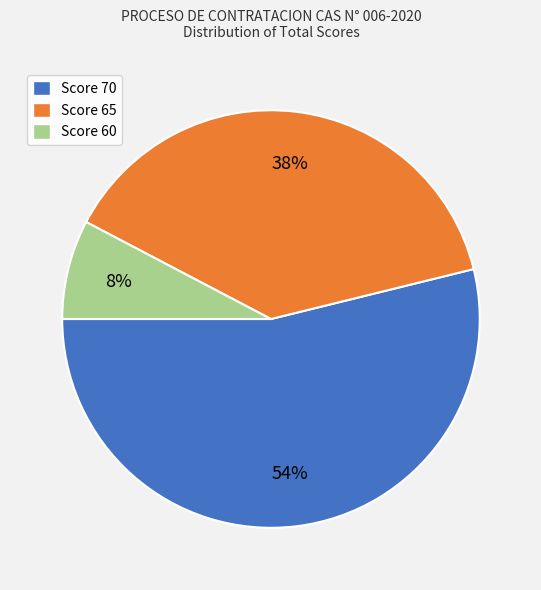

Is there a majority slice in this chart?

Yes